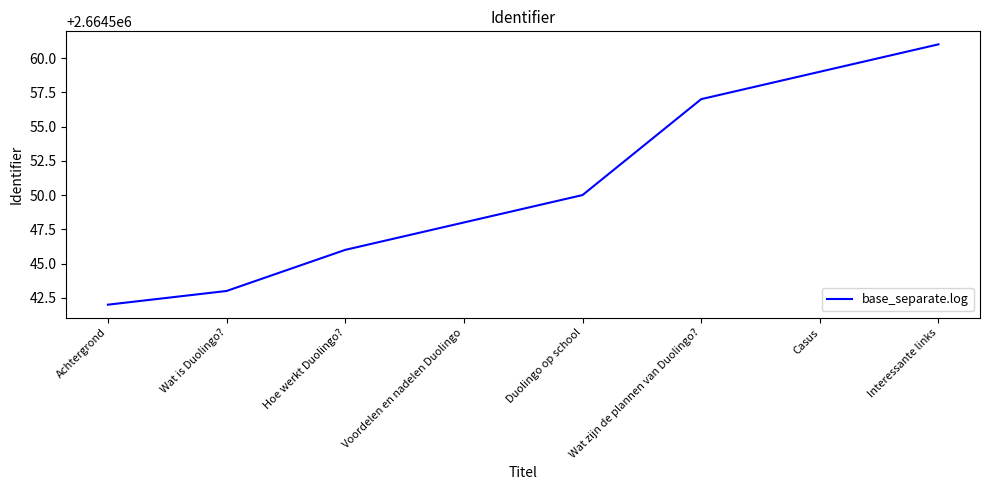

List the labels in order of value, smallest first.

Achtergrond, Wat is Duolingo?, Hoe werkt Duolingo?, Voordelen en nadelen Duolingo, Duolingo op school, Wat zijn de plannen van Duolingo?, Casus, Interessante links